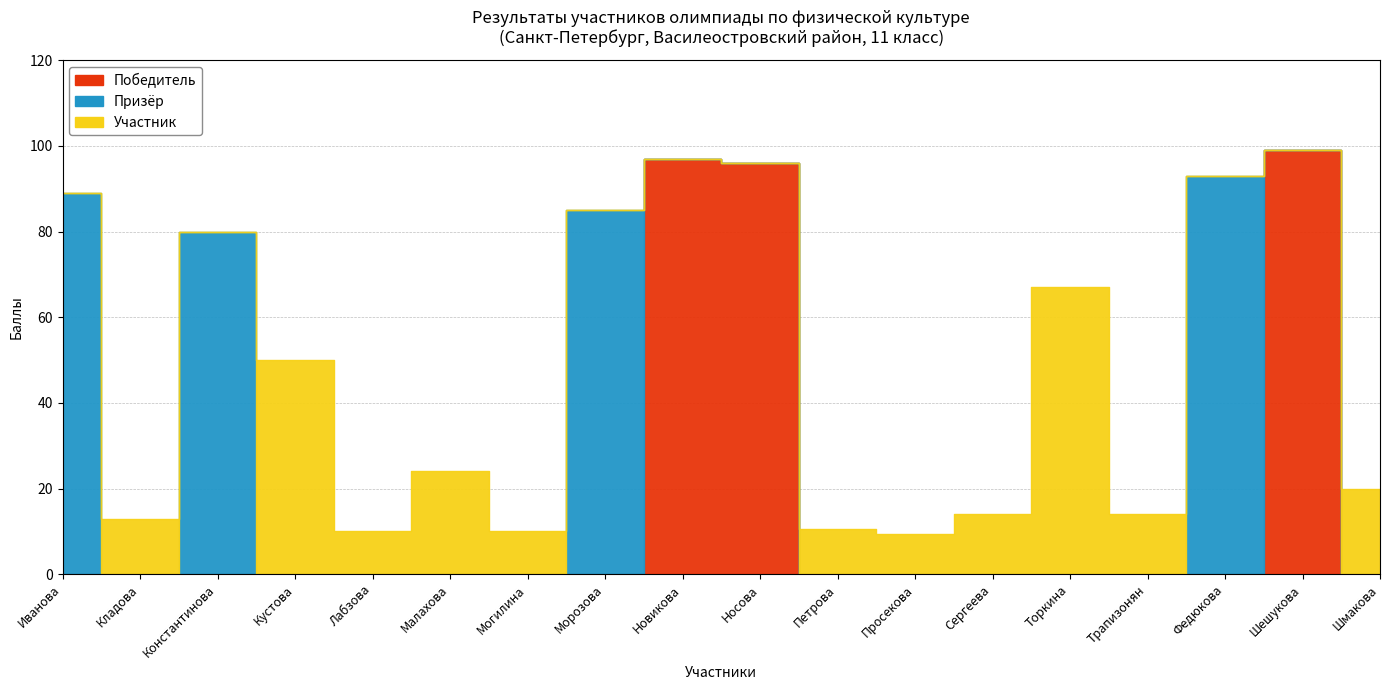

How many data points in Участник are less than 10?

8